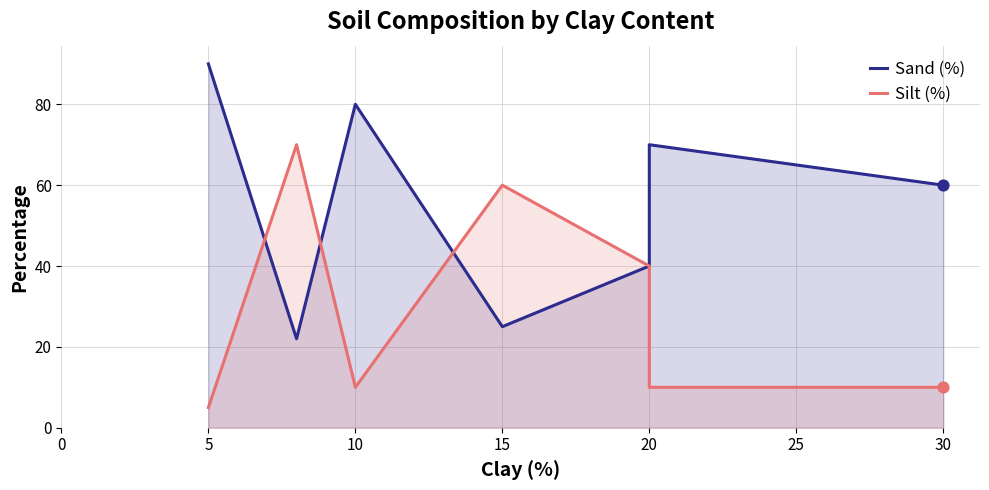

Which series reaches the maximum Y coordinate?

Sand (%)